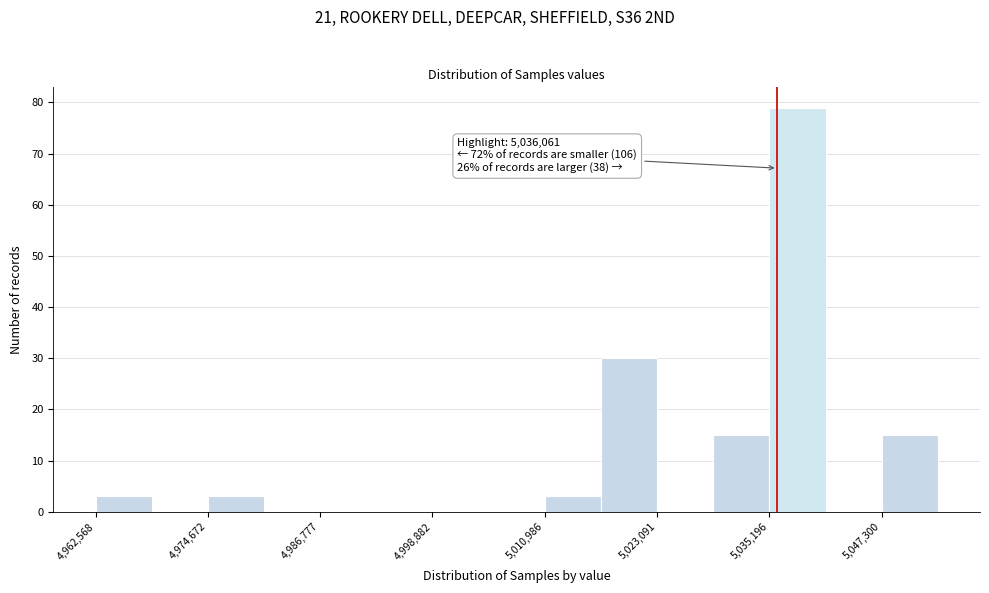

Around what value on the x-axis is the tallest bar? Give the approximate position of its centre, as read against the axis.

5038000